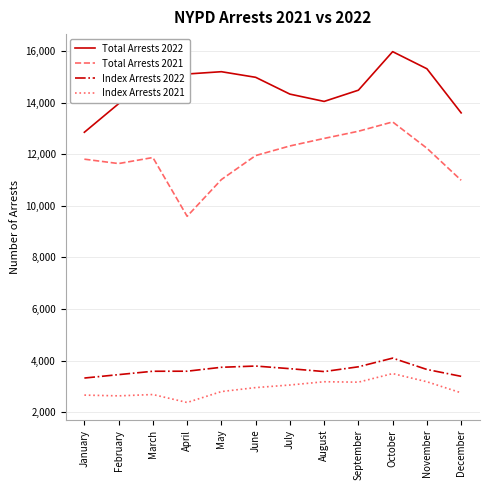

True or false: Total Arrests 2022 has more than 1 interior local peaks.

True